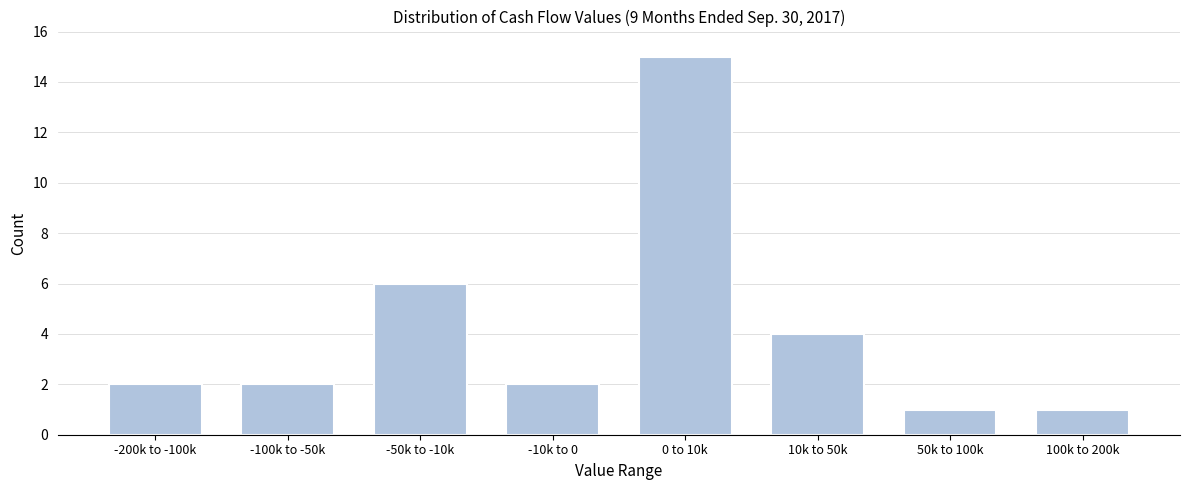

Reading right to left, extract all data points from this chart.

1	1	4	15	2	6	2	2